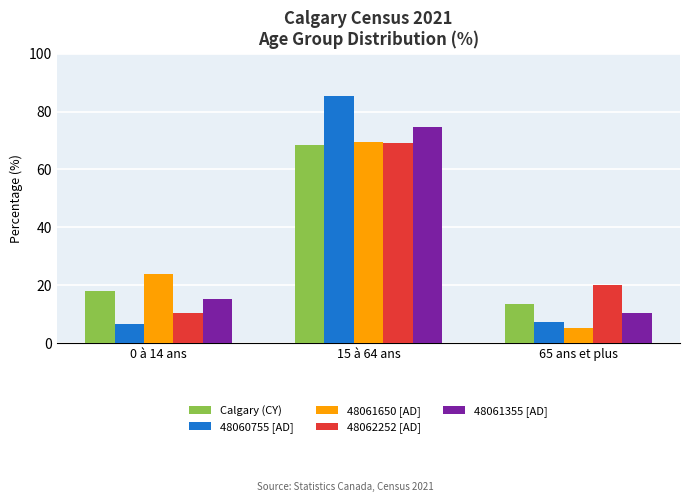

Is the value of 48061355 [AD] at 15 à 64 ans greater than the value of 48062252 [AD] at 0 à 14 ans?

Yes